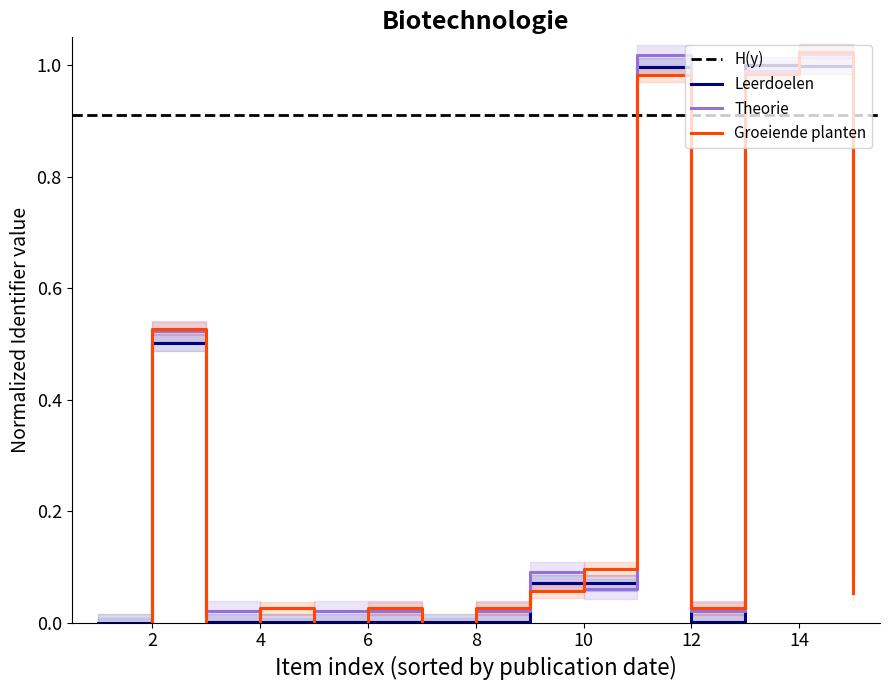

How many values in the Identifier series exceed 0?

14